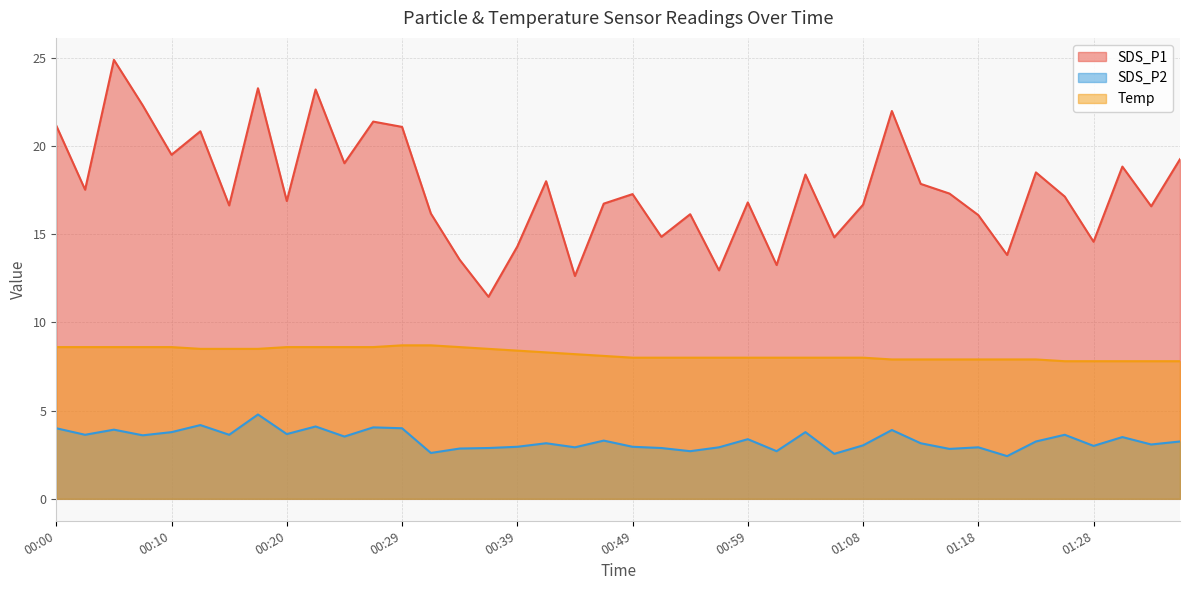

The Temp series shows 6.0 at 00:34. True or false?

False